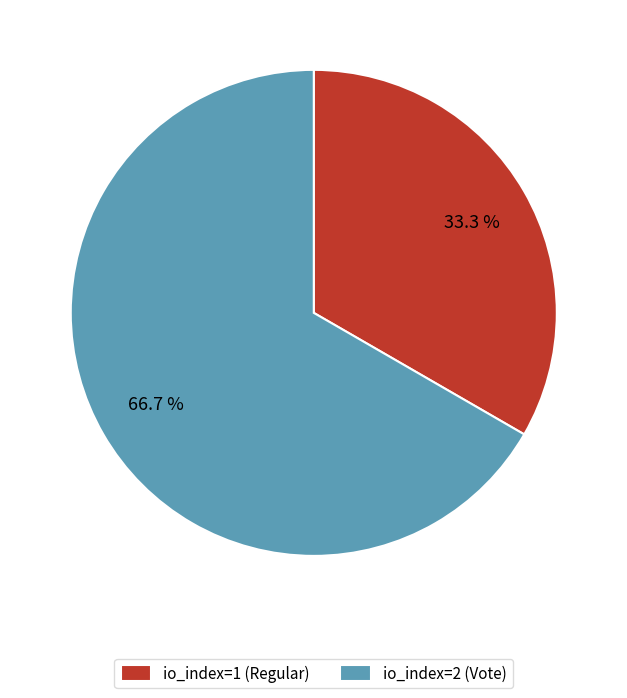

Count the number of slices in the pie.

2